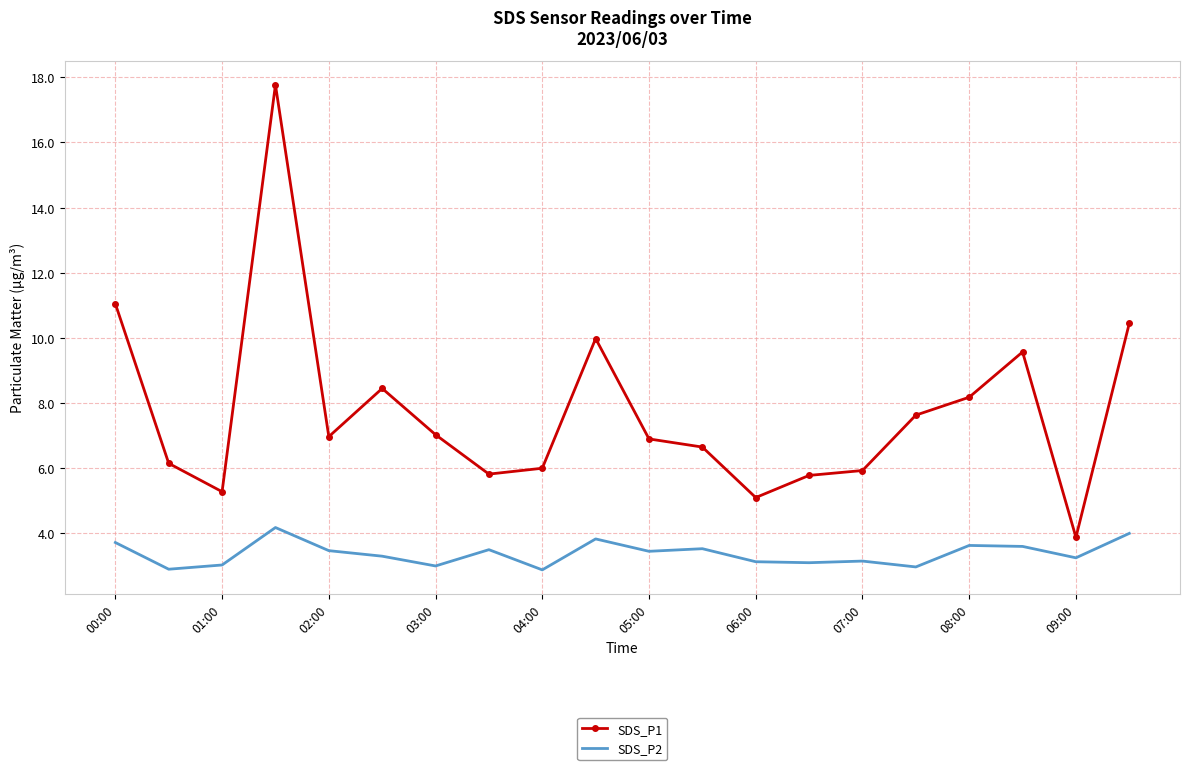

What is the minimum value shown in the chart?

2.9